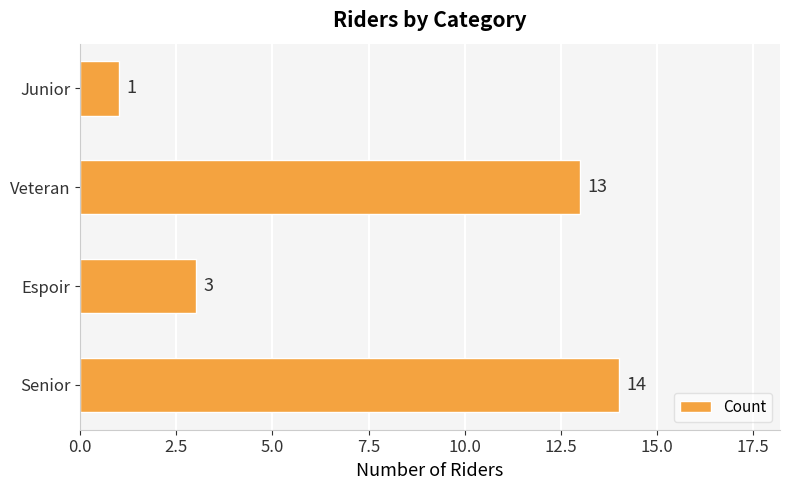

What is the greatest value displayed?

14